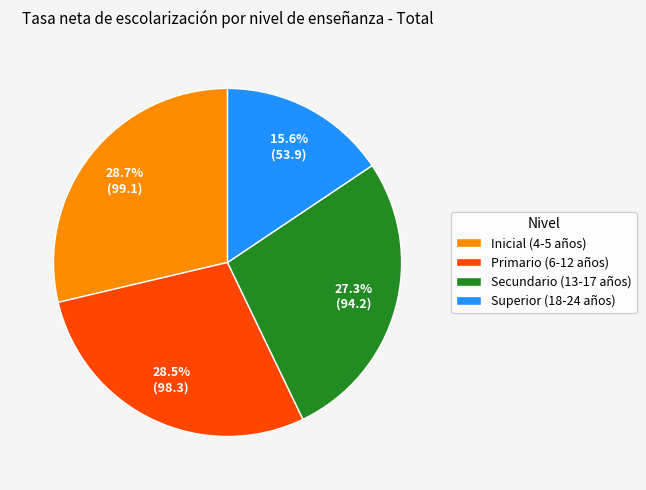

To the nearest percent, what percentage of the pie is Secundario (13-17 años)?

27%